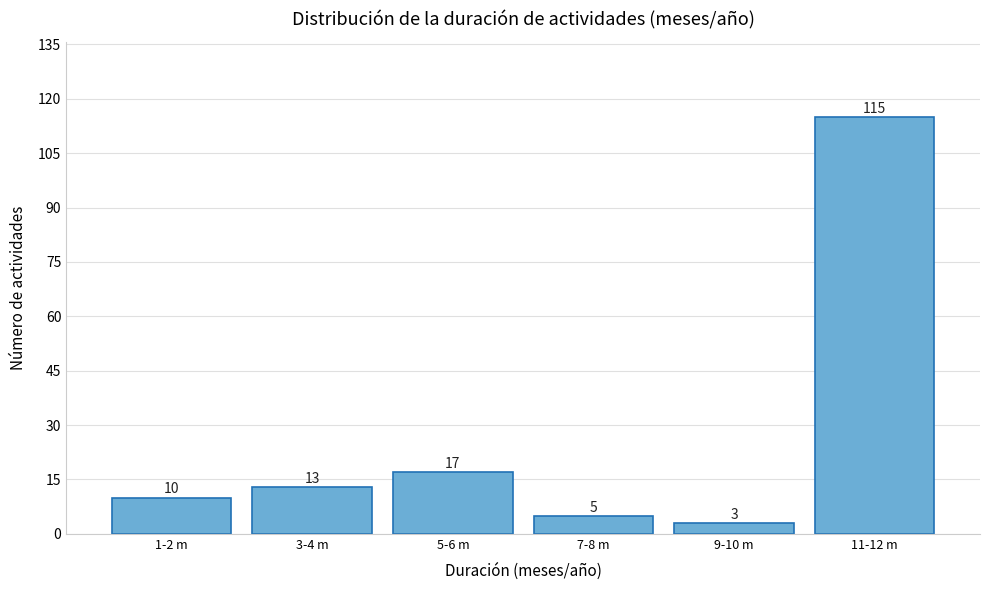

Reading left to right, extract all data points from this chart.

1-2 m=10	3-4 m=13	5-6 m=17	7-8 m=5	9-10 m=3	11-12 m=115